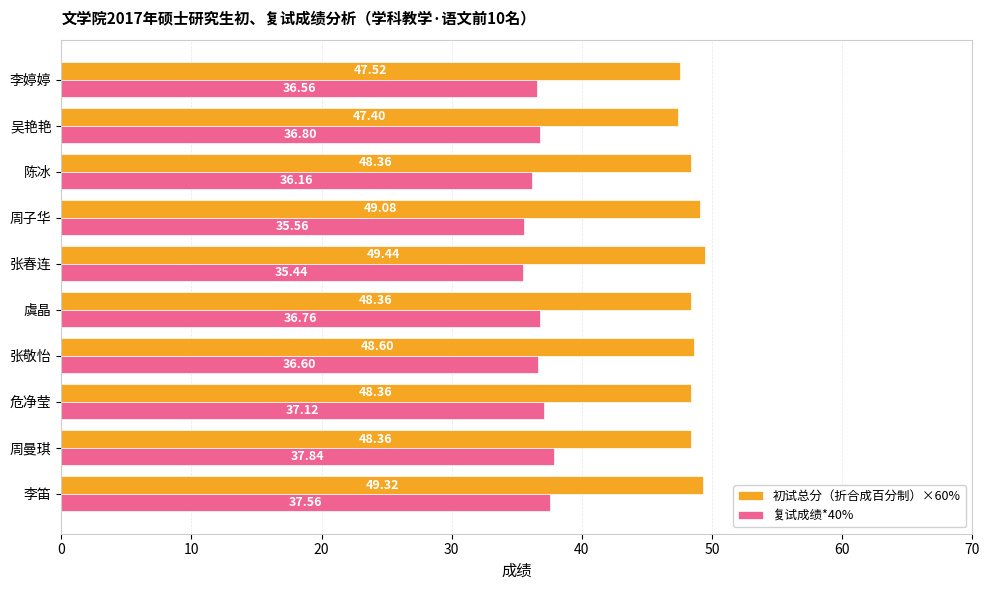

Which label corresponds to the smallest value in the chart?

张春连